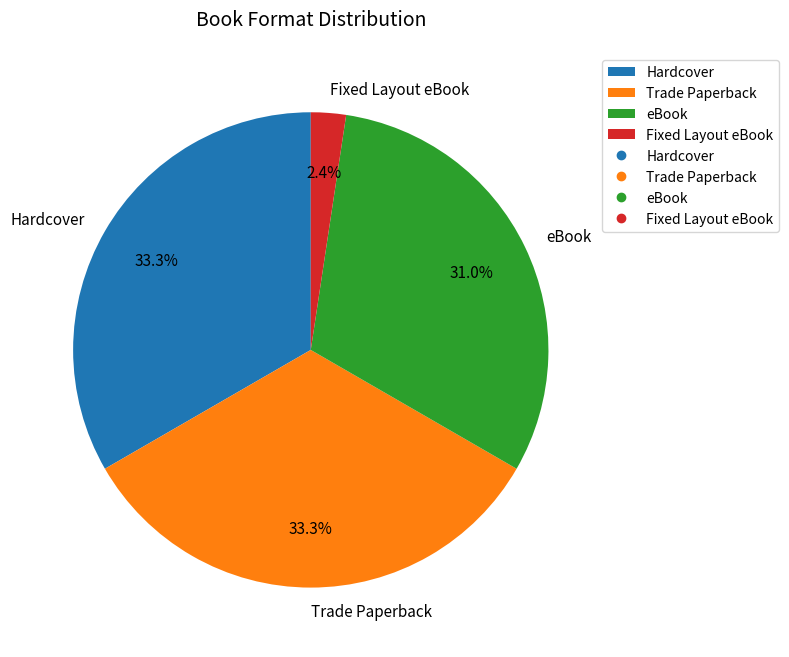

What is the total percentage of Fixed Layout eBook and Hardcover?

35.7%